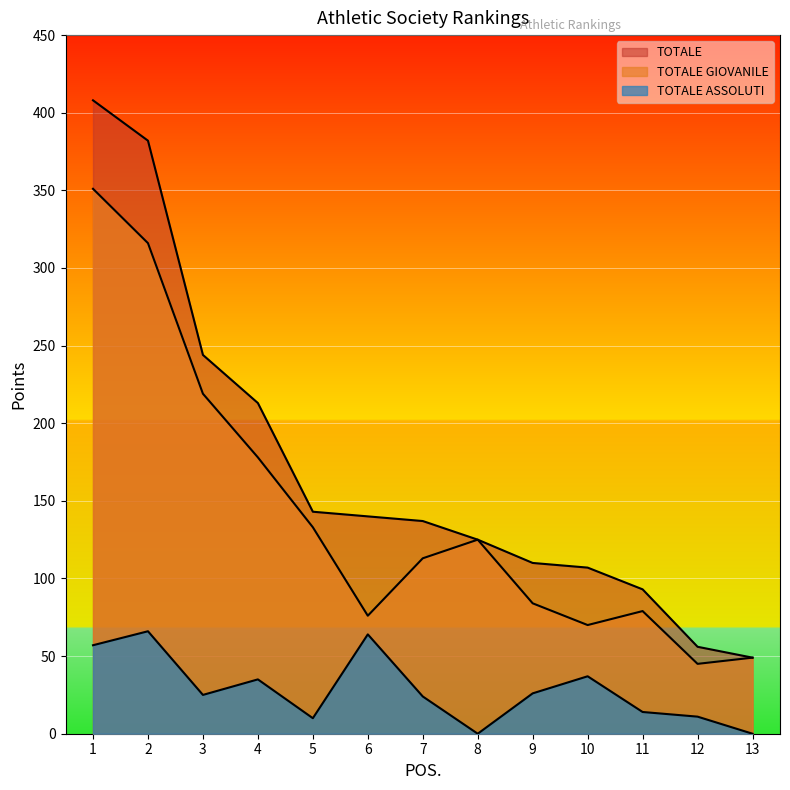

True or false: TOTALE and TOTALE ASSOLUTI intersect in this chart.

False